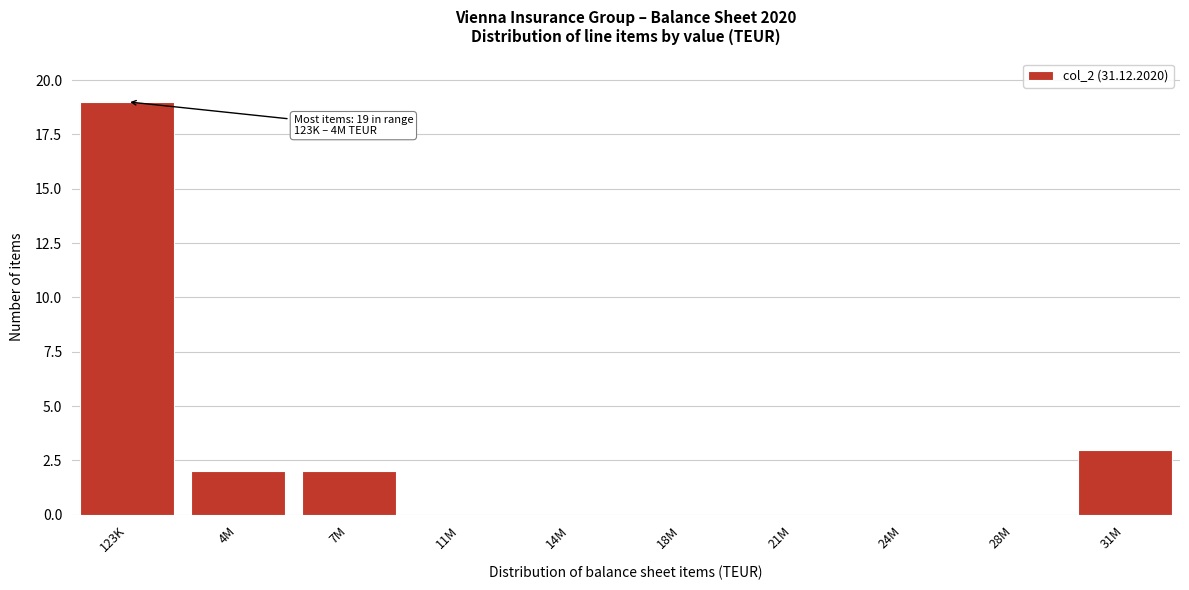

Reading left to right, extract all data points from this chart.

123K=19	4M=2	7M=2	11M=0	14M=0	18M=0	21M=0	24M=0	28M=0	31M=3